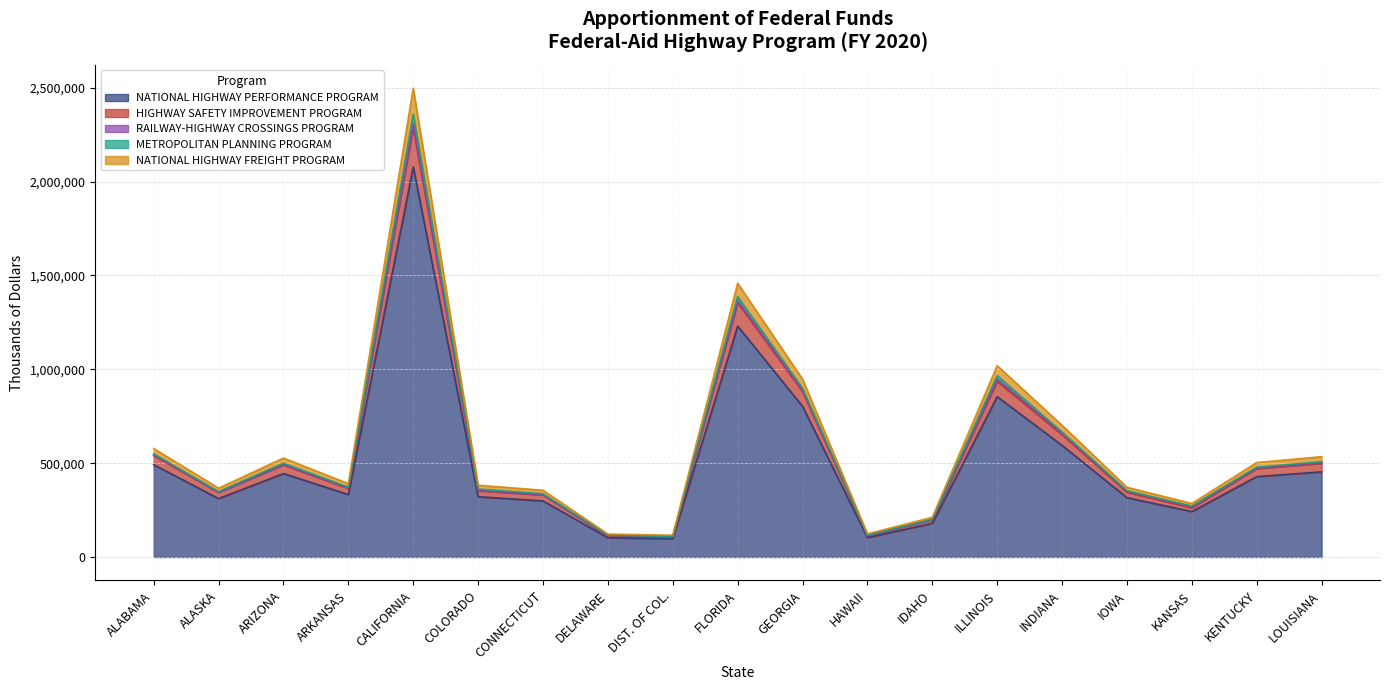

True or false: NATIONAL HIGHWAY PERFORMANCE PROGRAM has a value of 102773 at DELAWARE.

True